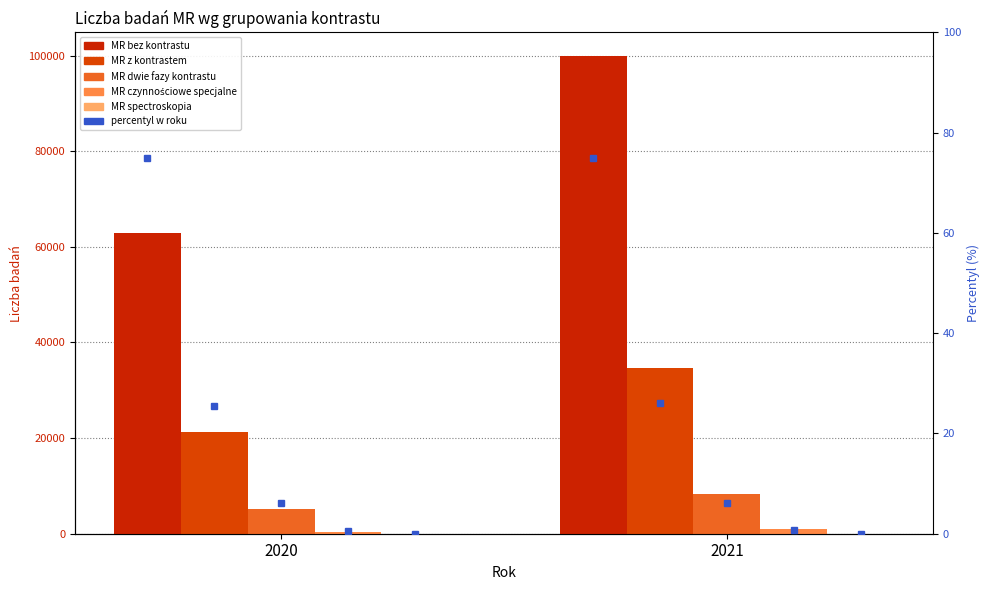

Reading right to left, list all the values displayed in this chart.

MR bez kontrastu: 2021=99854	2020=62919
MR z kontrastem: 2021=34693	2020=21309
MR dwie fazy kontrastu: 2021=8219	2020=5157
MR czynnościowe specjalne: 2021=930	2020=382
MR spectroskopia: 2021=46	2020=23